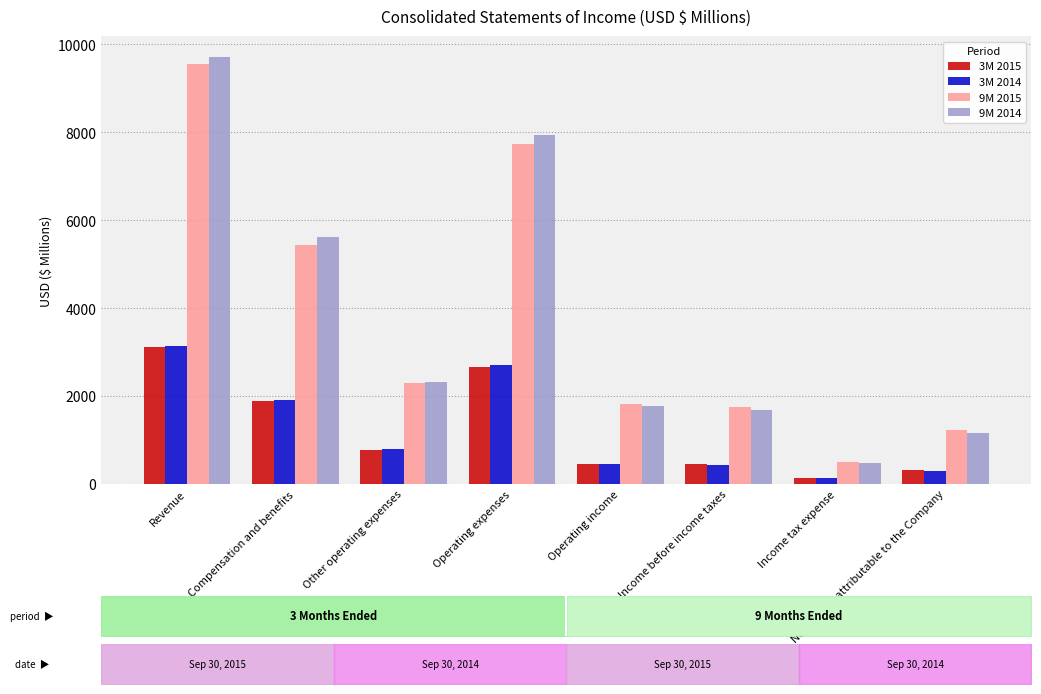

What value does the 9M 2014 series have at Compensation and benefits, to the nearest 10?

5620